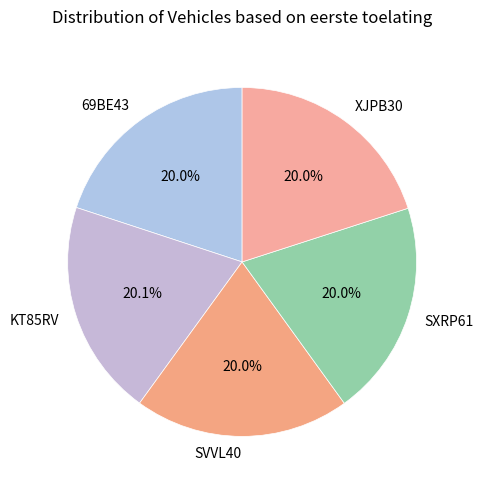

Count the number of slices in the pie.

5